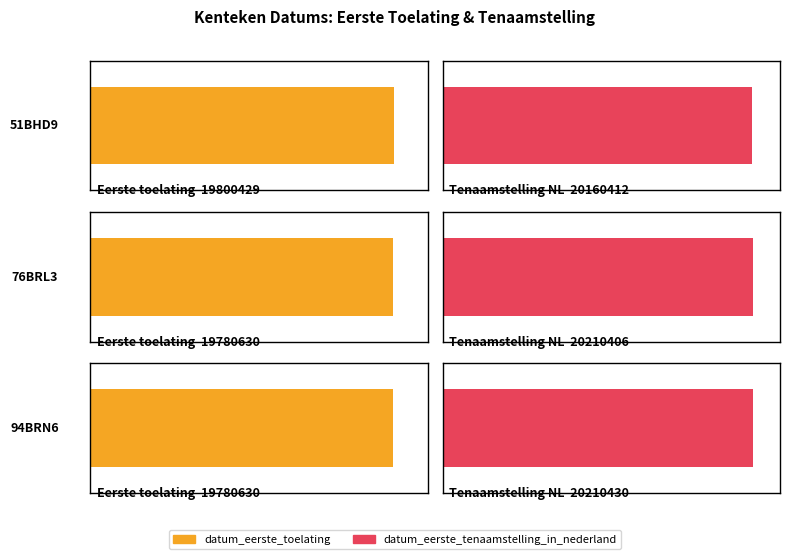

What is the average value of the datum_eerste_toelating series?

19787230